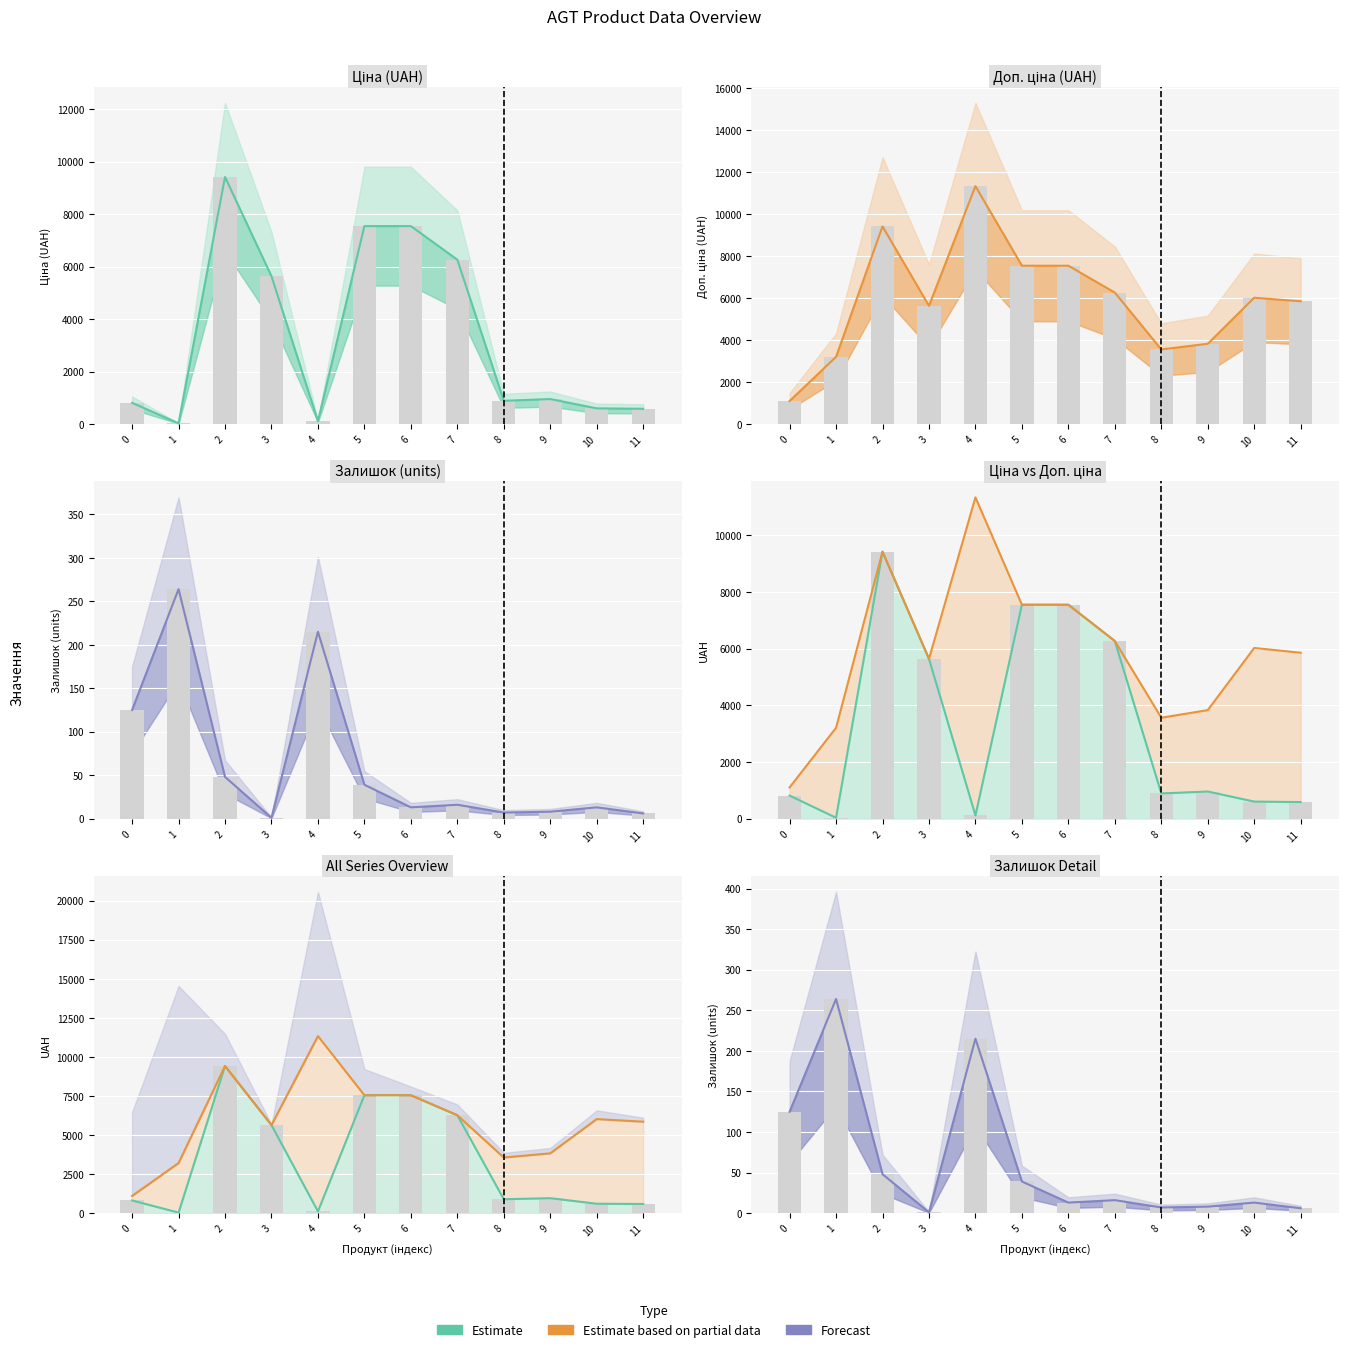

What is the value of the Доп. ціна bar at the 9th from the left?

3559.7